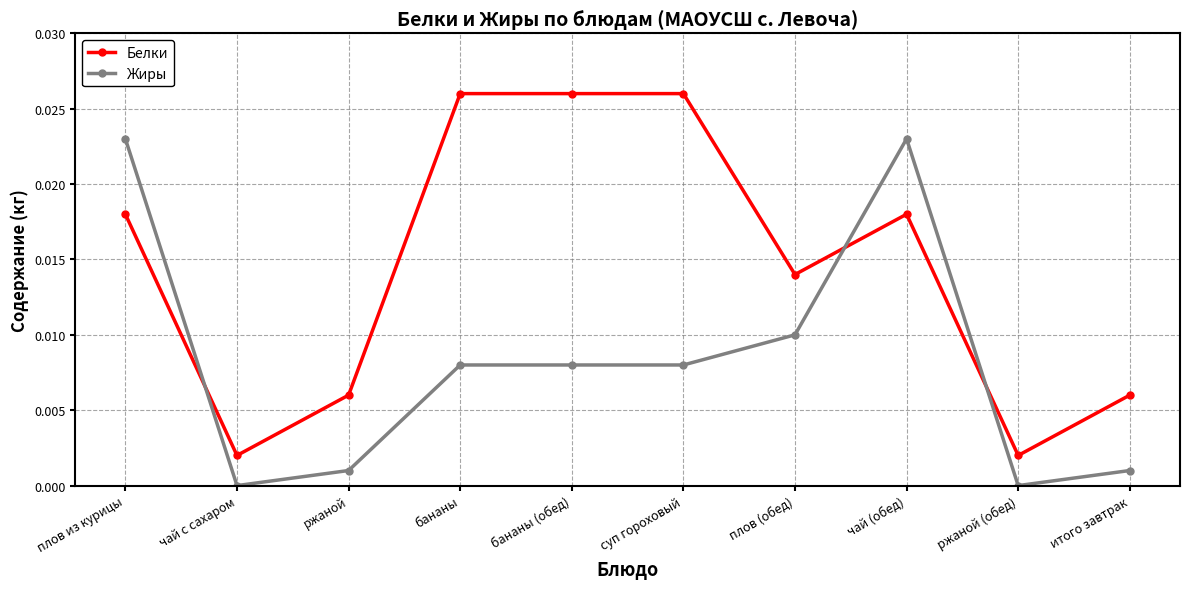

Which series has the largest total across all categories?

Белки